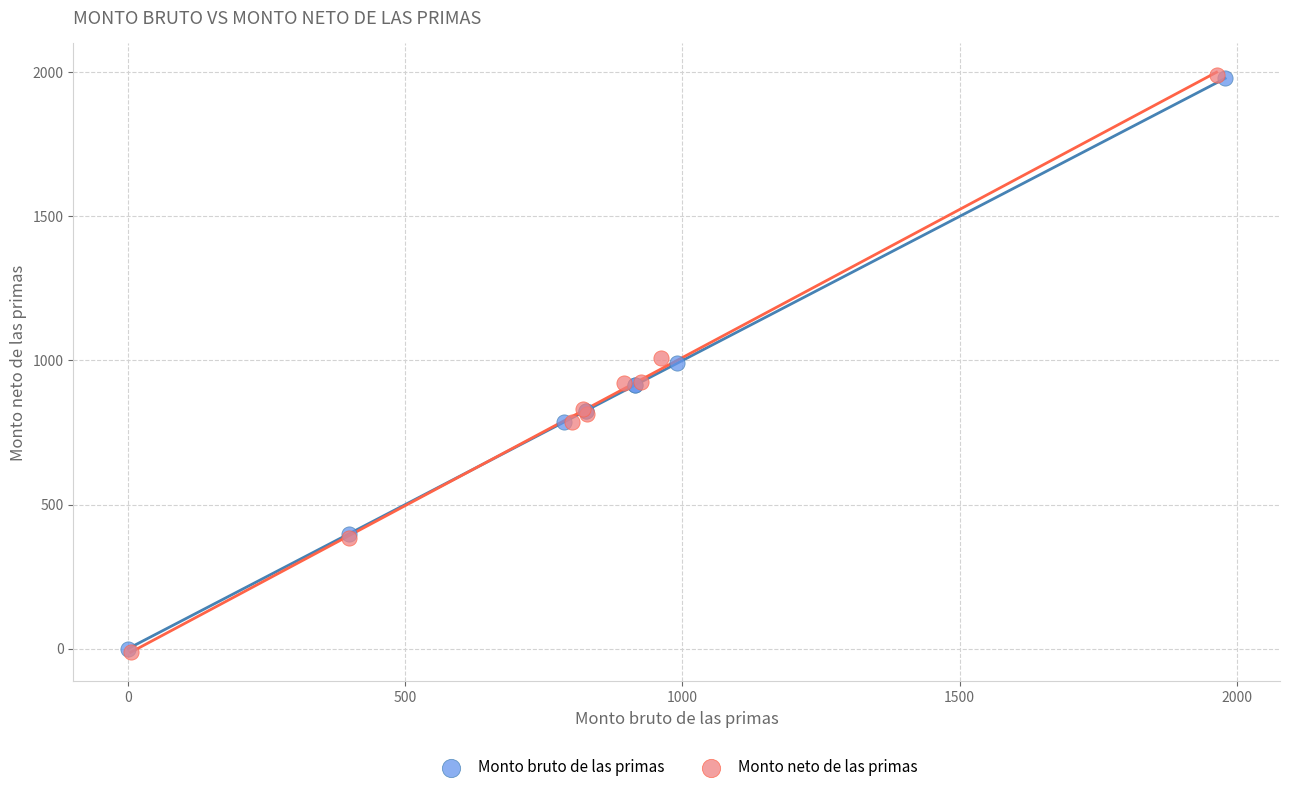

Which series has the largest Y range (max minus min)?

Monto neto de las primas